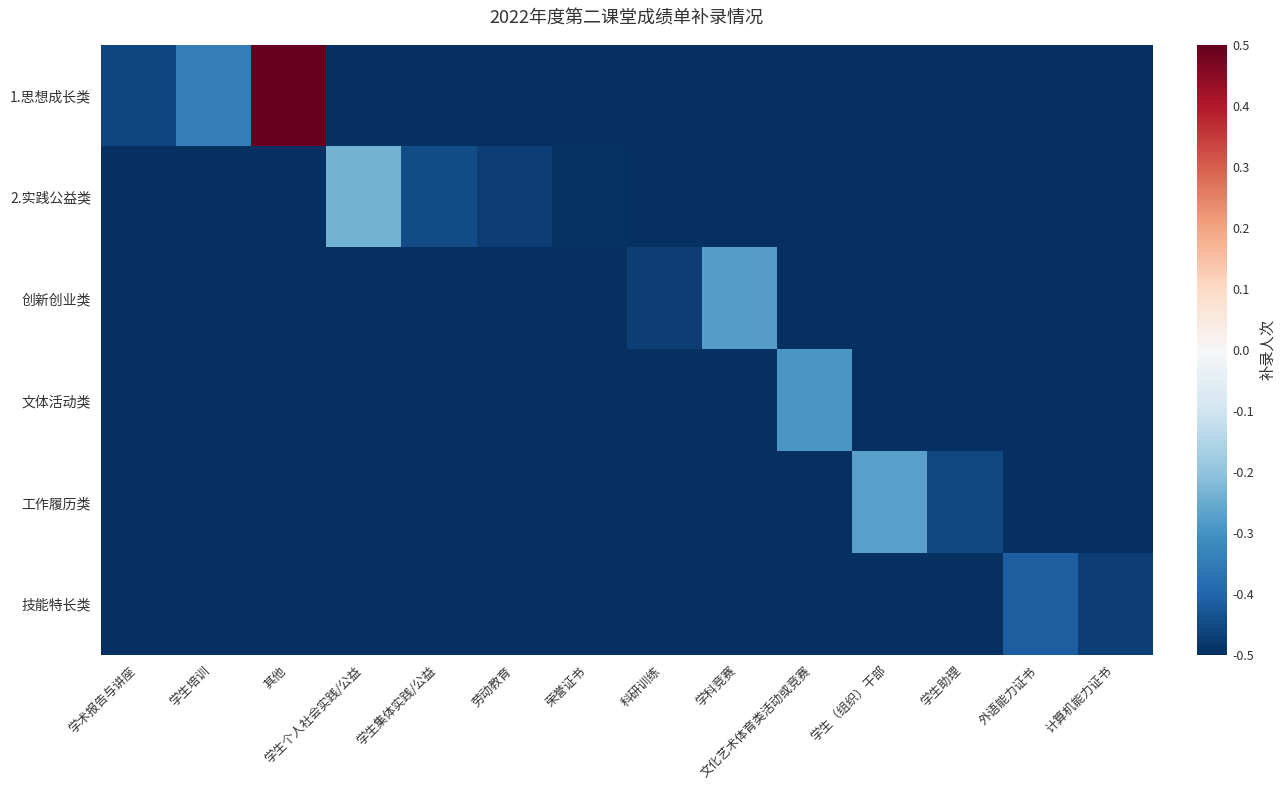

Which has a higher value, 学科竞赛 or 学术报告与讲座?

学术报告与讲座